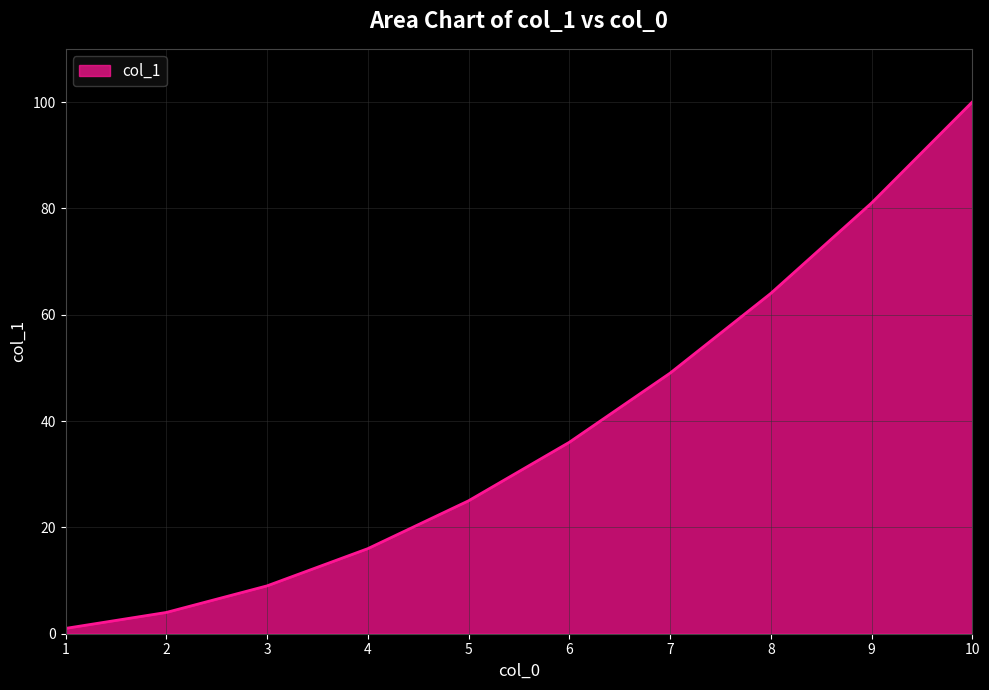

True or false: there are more than 1 points higher than both neighbors.

False